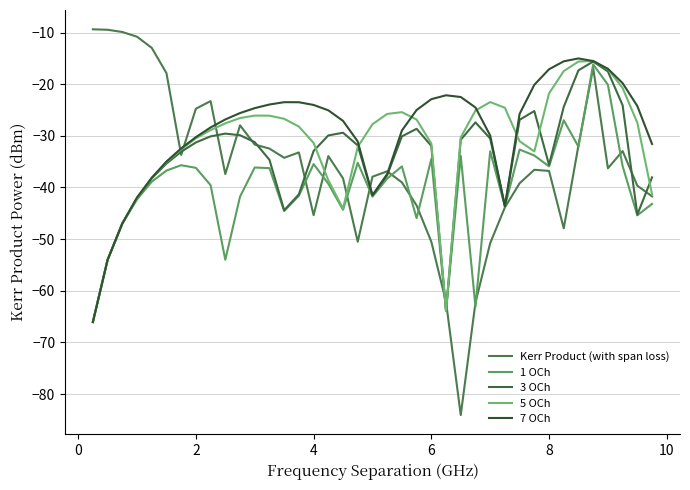

What are all the series names shown in the legend?

Kerr Product (with span loss), 1 OCh, 3 OCh, 5 OCh, 7 OCh